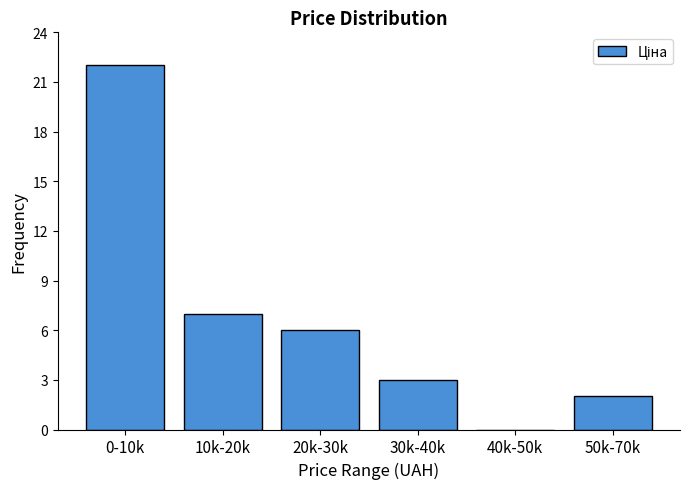

Reading left to right, transcribe all the data shown in this chart.

0-10k=22	10k-20k=7	20k-30k=6	30k-40k=3	40k-50k=0	50k-70k=2